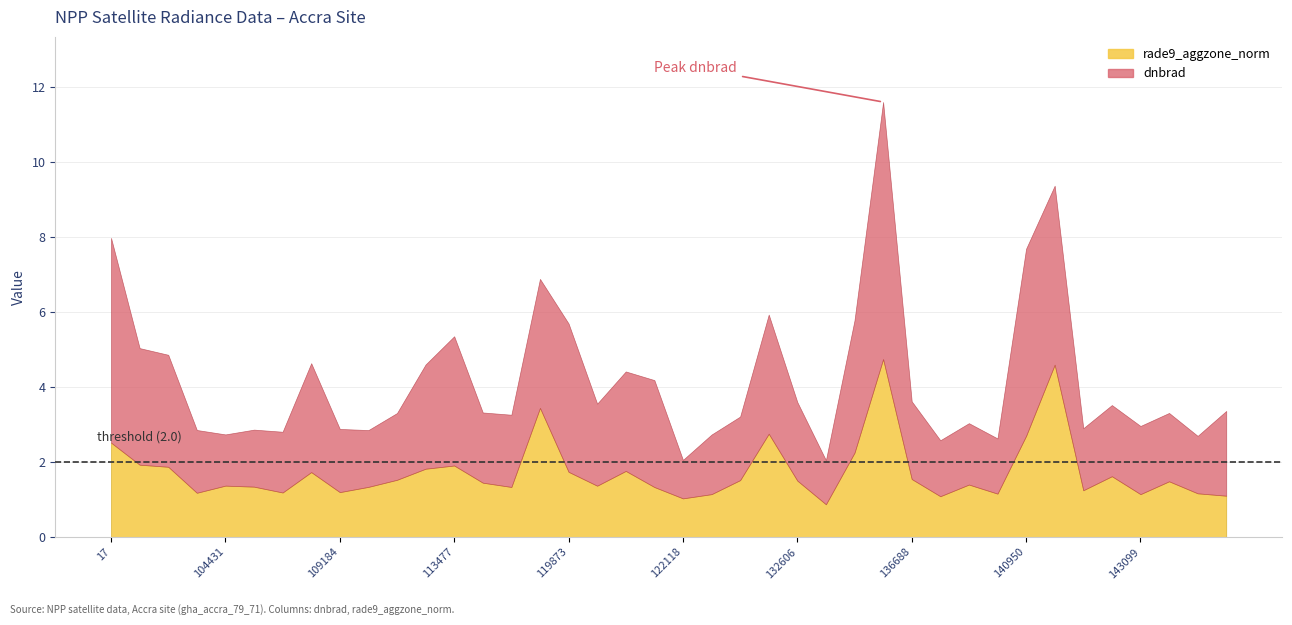

What is the difference between the rade9_aggzone_norm values at 132606 and 6551?

0.1